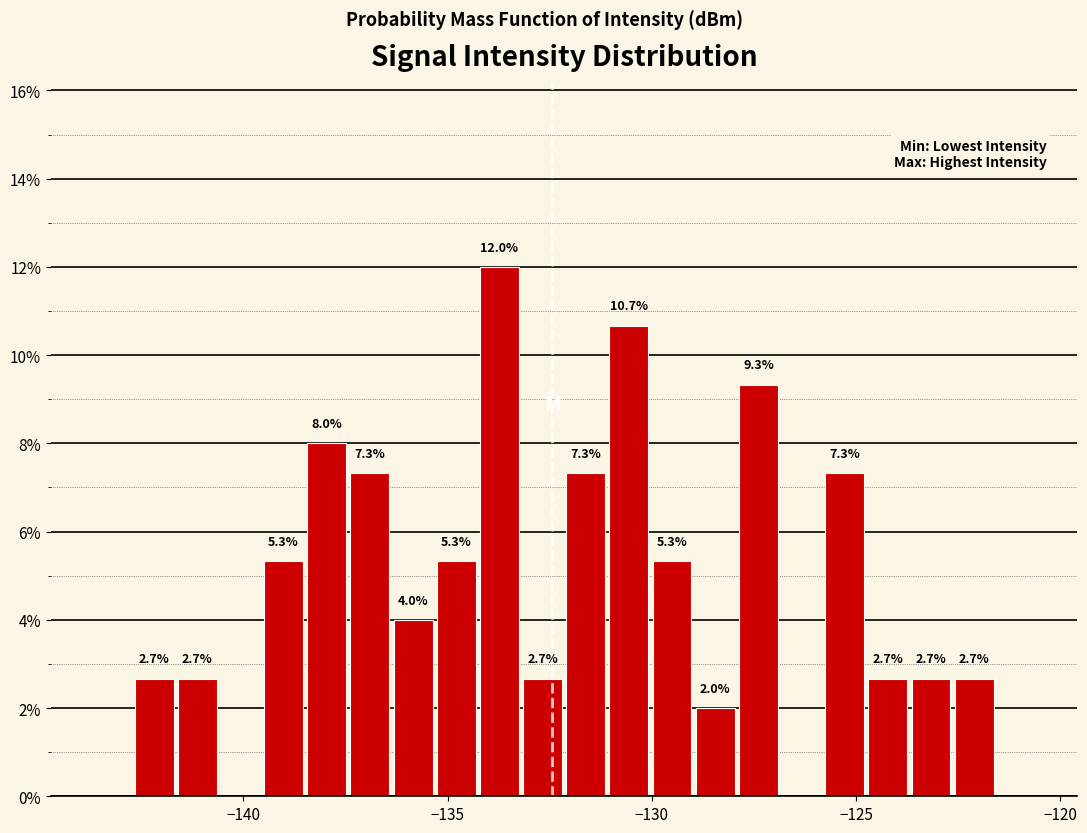

Read against the x-axis, roughly where is the centre of the tallest bar?

-133.5